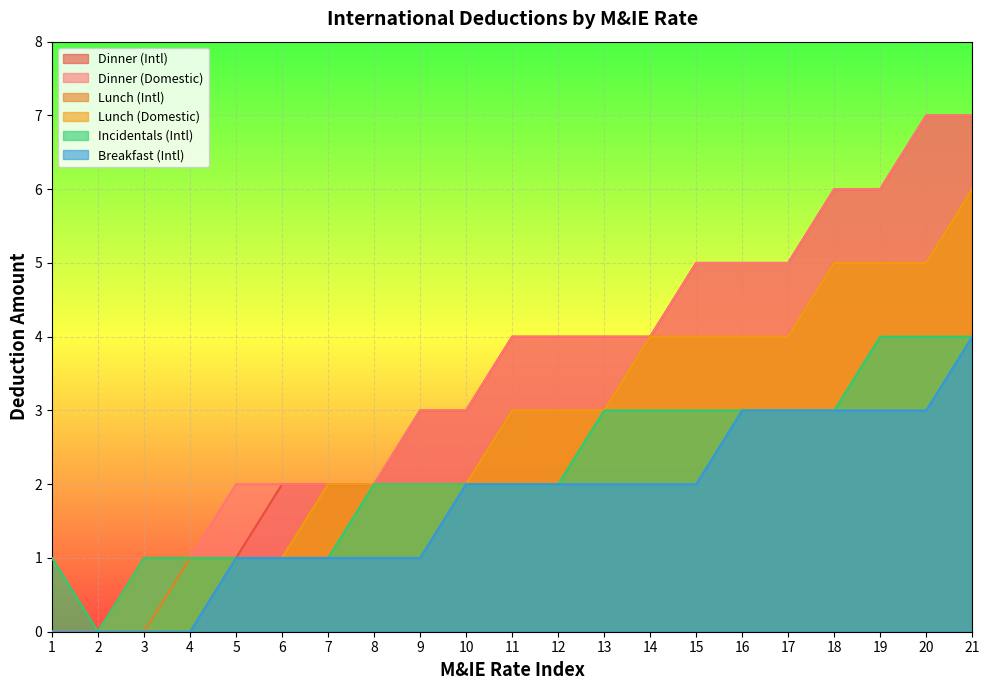

How many data points in Dinner (Intl) are less than 4?

10